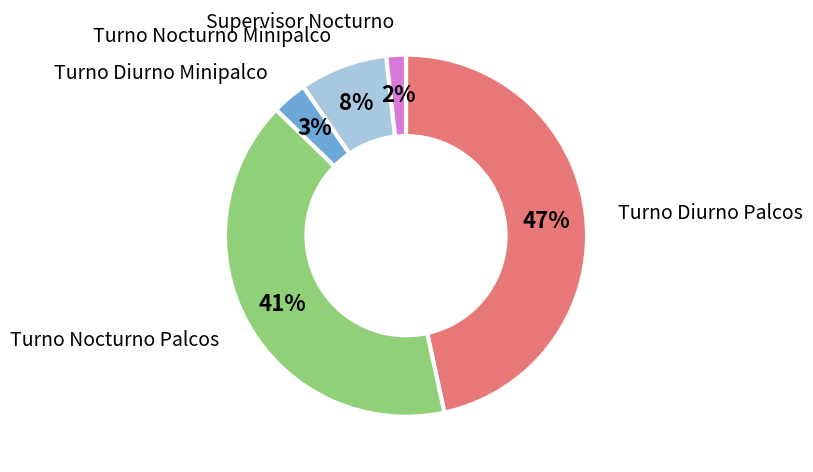

What is the ratio of the value at Turno Diurno Palcos to the value at Turno Nocturno Minipalco?

5.9